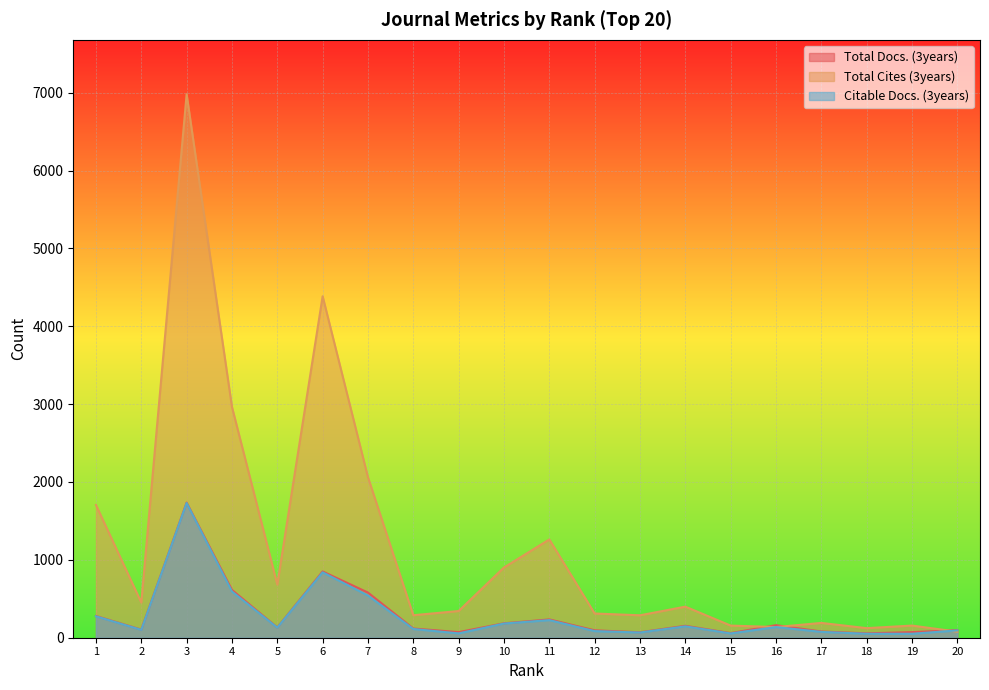

What is the sum of the Total Docs. (3years) values at 7 and 5?

711